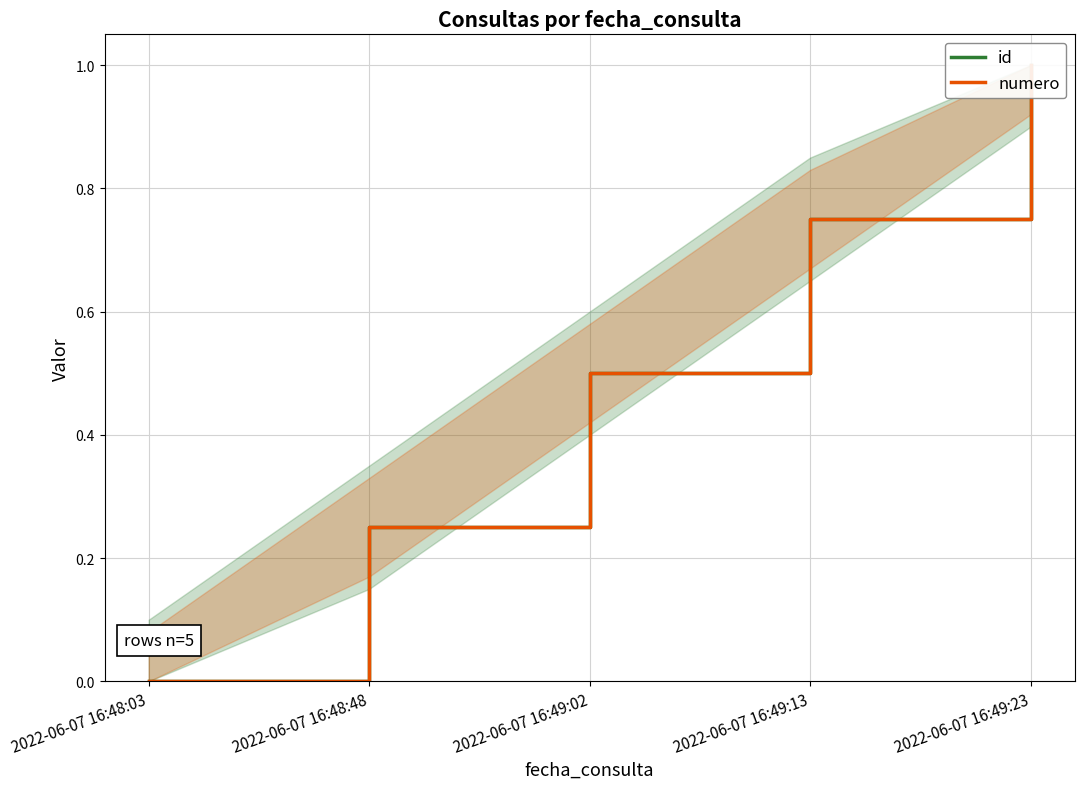

What is the sum of all id values?

2.5